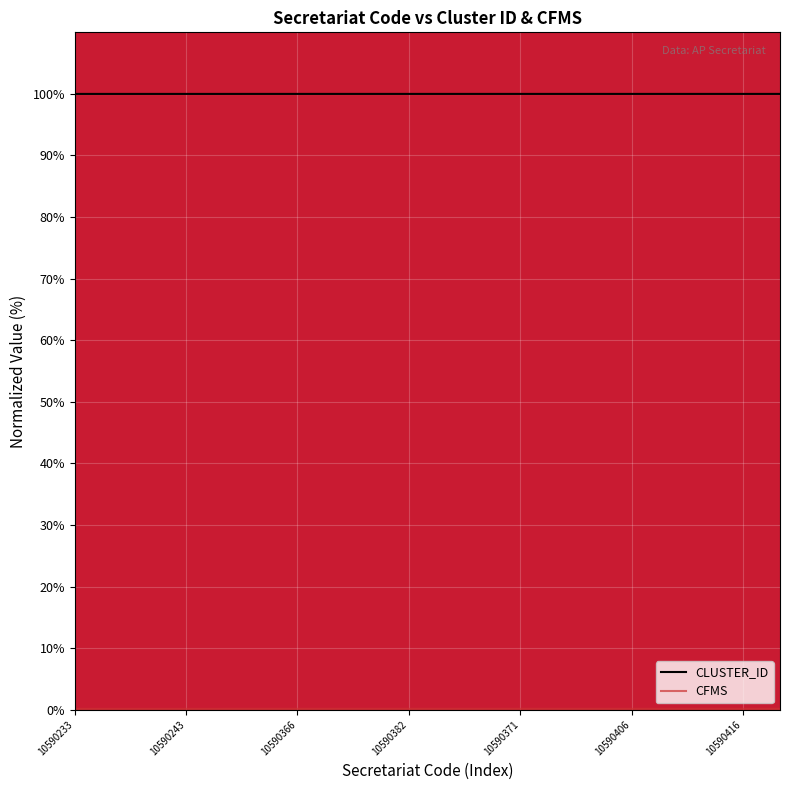

Which series has the largest total across all categories?

CLUSTER_ID